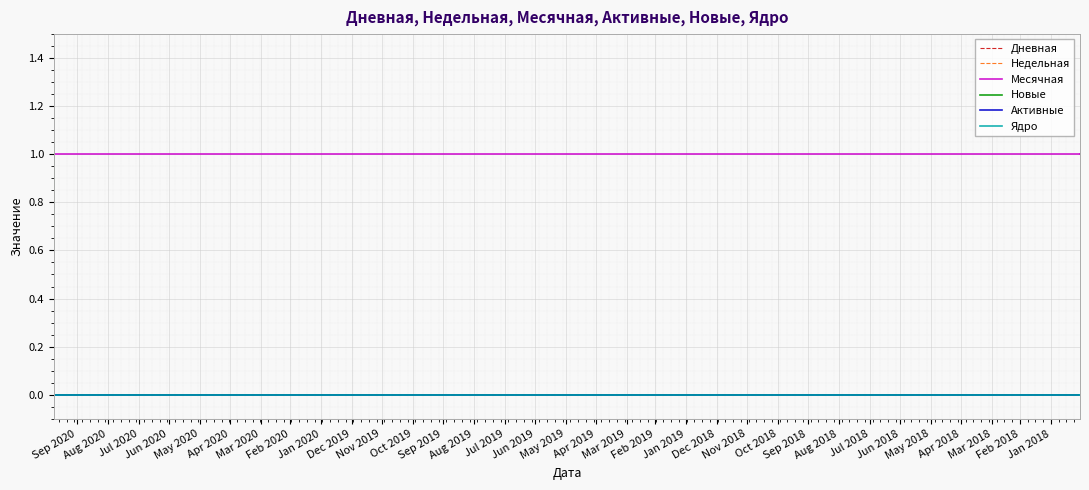

Rank the series at Apr 2020 from highest to lowest value.

Месячная, Дневная, Недельная, Новые, Активные, Ядро